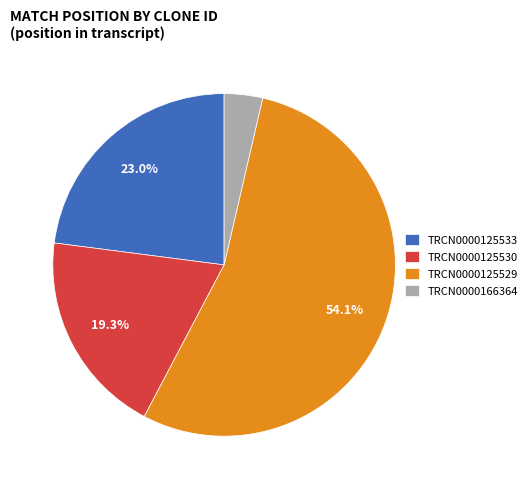

The TRCN0000125533 slice represents 36% of the pie. True or false?

False